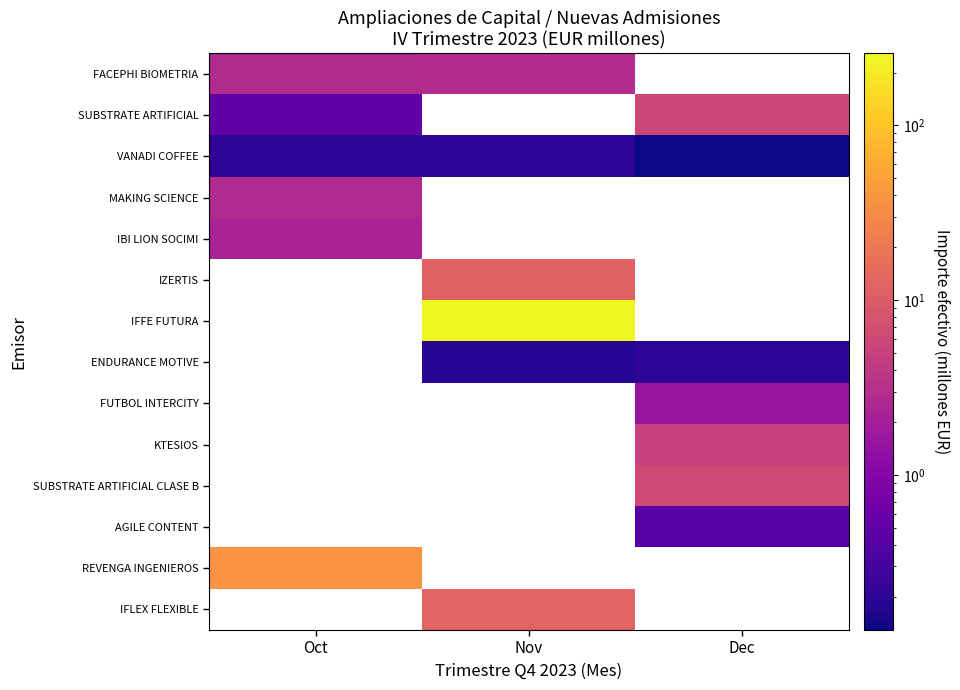

At which category does the chart reach its minimum across all series?

Dec